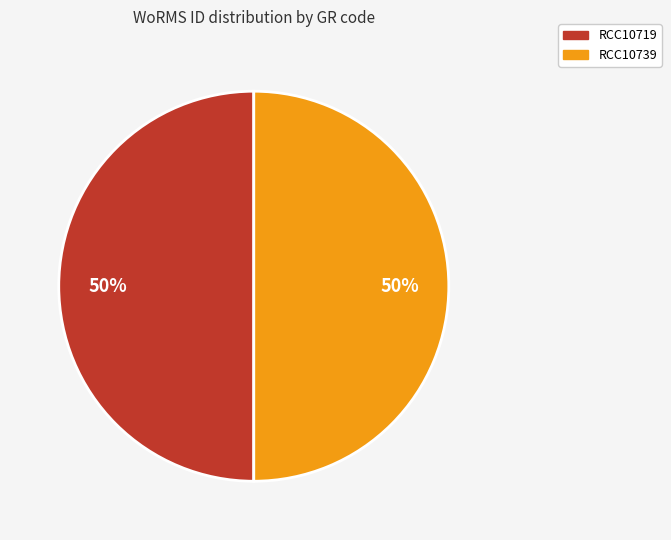

What is the ratio of the value at RCC10719 to the value at RCC10739?

1.0